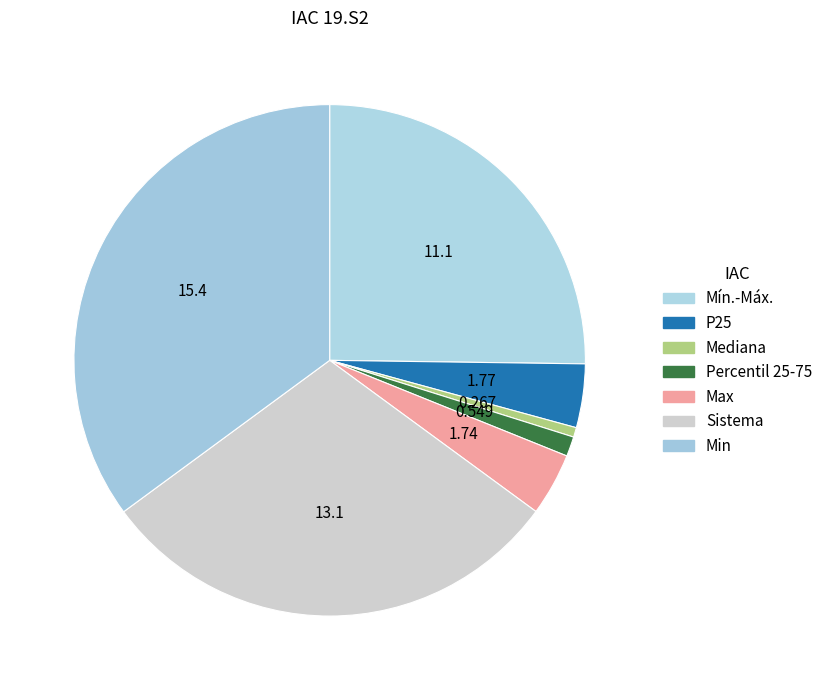

How many segments does this pie chart have?

7